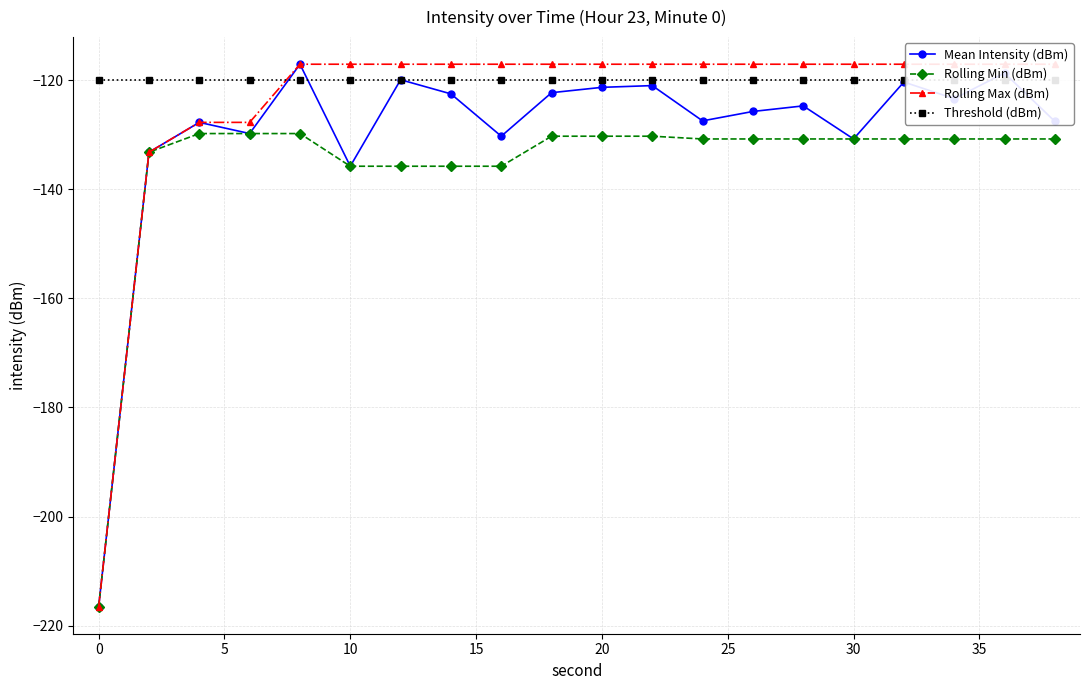

What is the maximum value for Rolling Min (dBm)?

-129.8